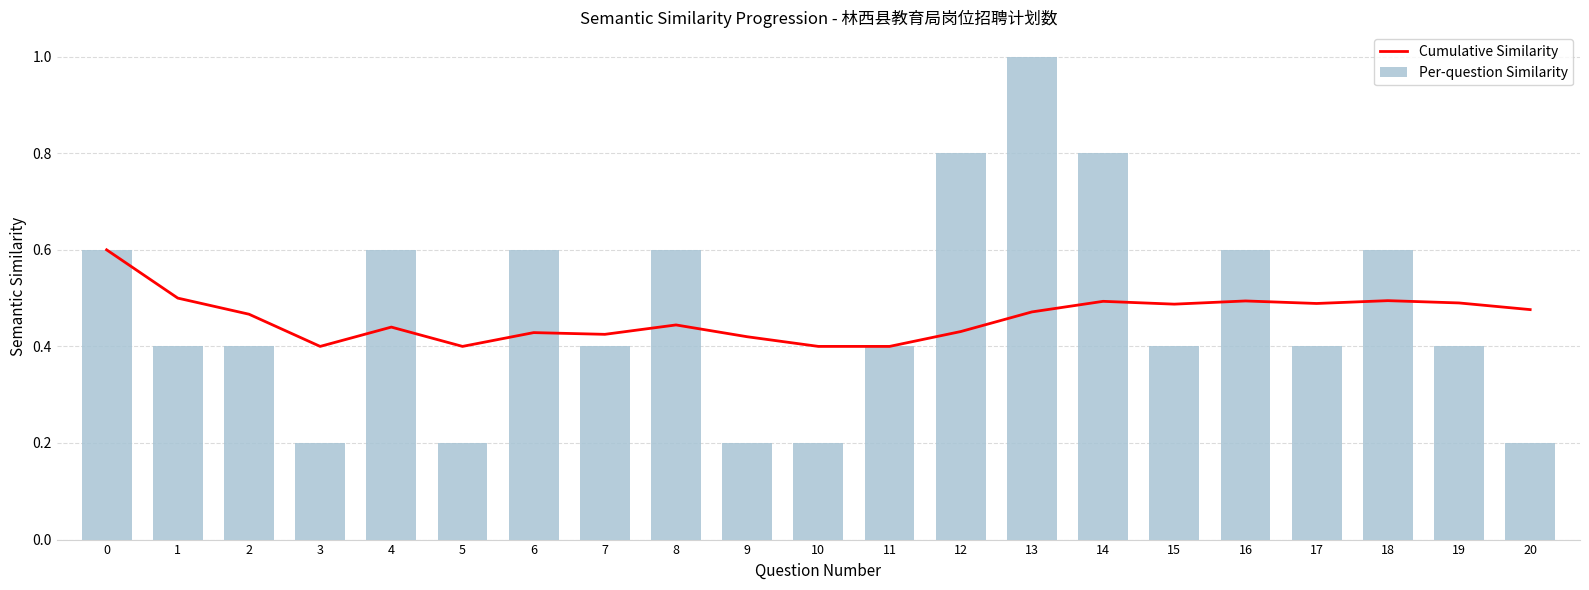

True or false: Cumulative Similarity has a value of 0.8 at 20.

False